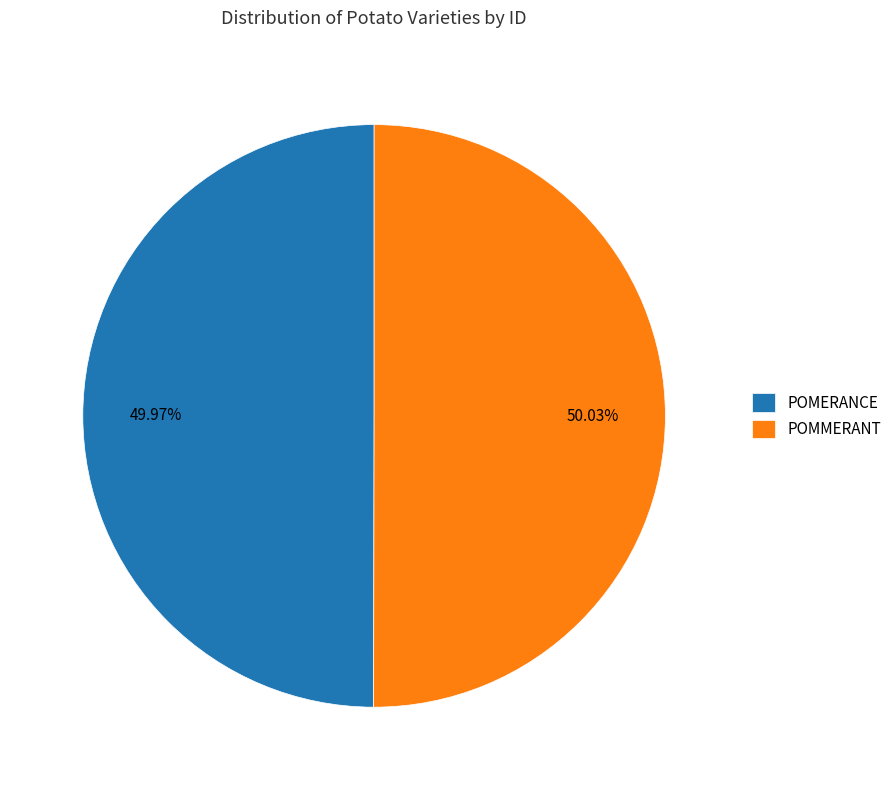

Approximately how many times larger is the value at POMERANCE compared to POMMERANT?

1.0